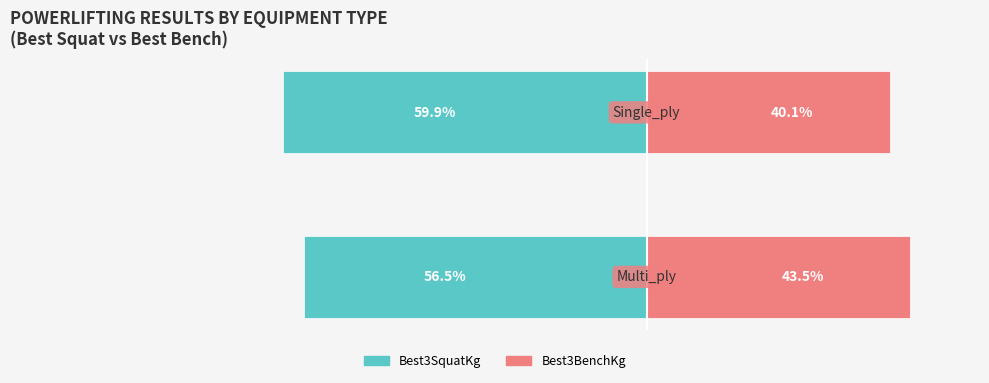

The value of Best3SquatKg at 0 is -87.4. True or false?

False